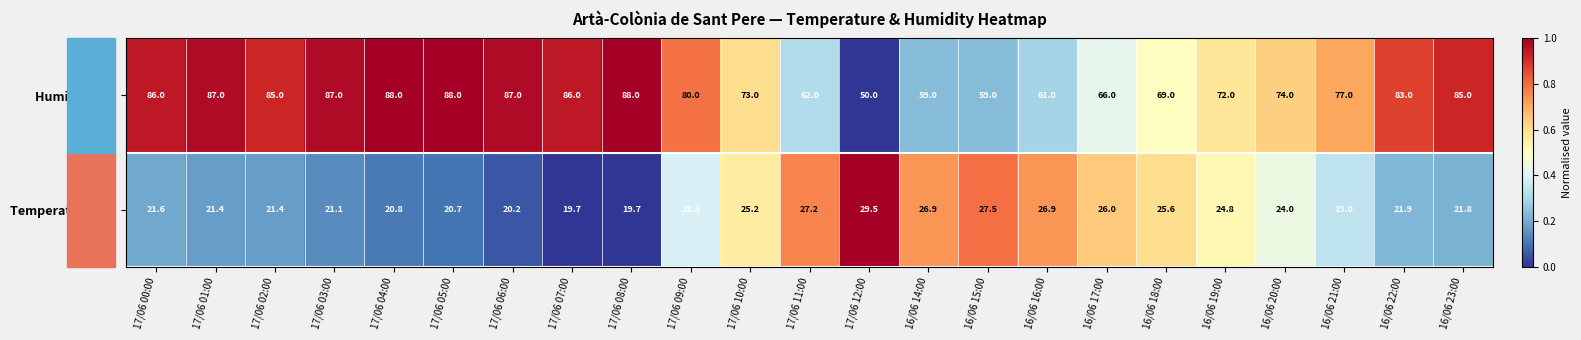

List the series in order of their overall mean, highest first.

Humidity (%), Temperature (°C)